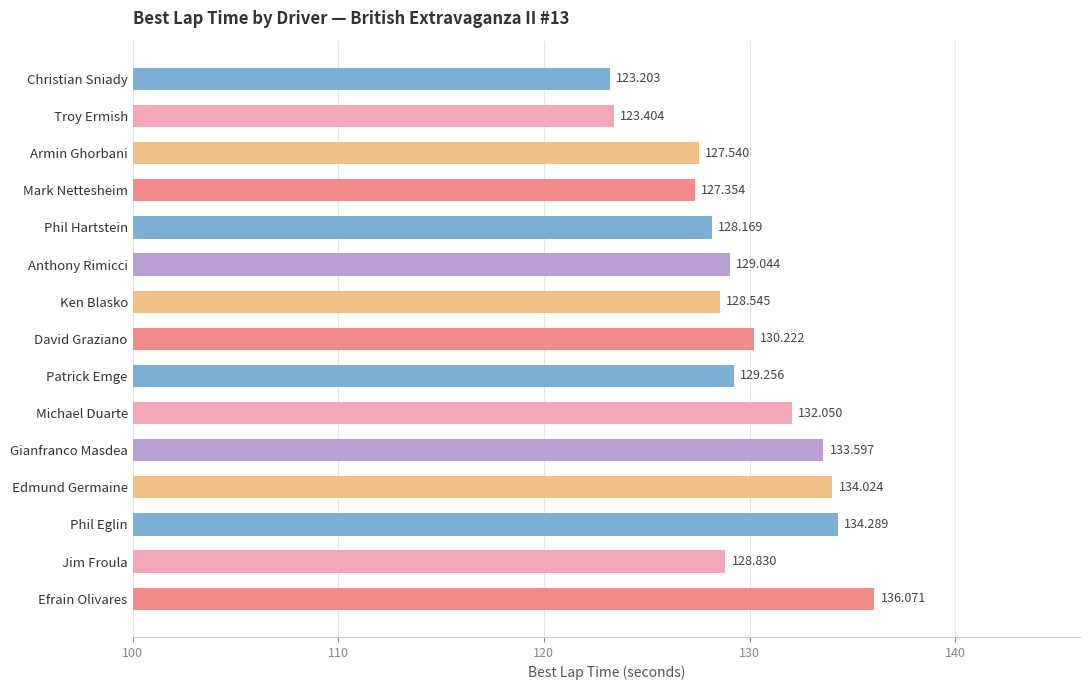

What is the label of the 2nd bar from the bottom?

Jim Froula